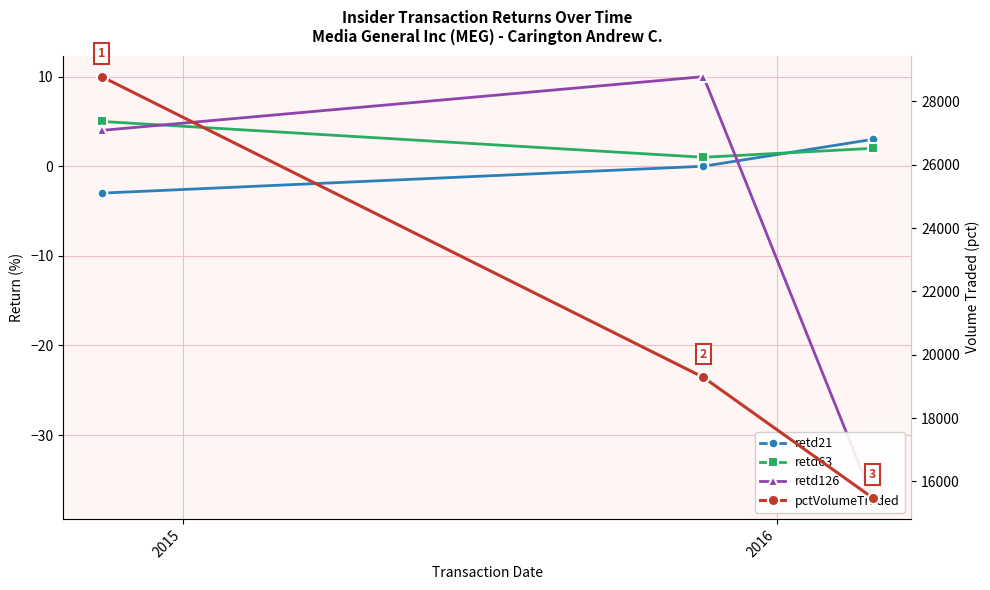

Which label corresponds to the smallest value in the chart?

2016